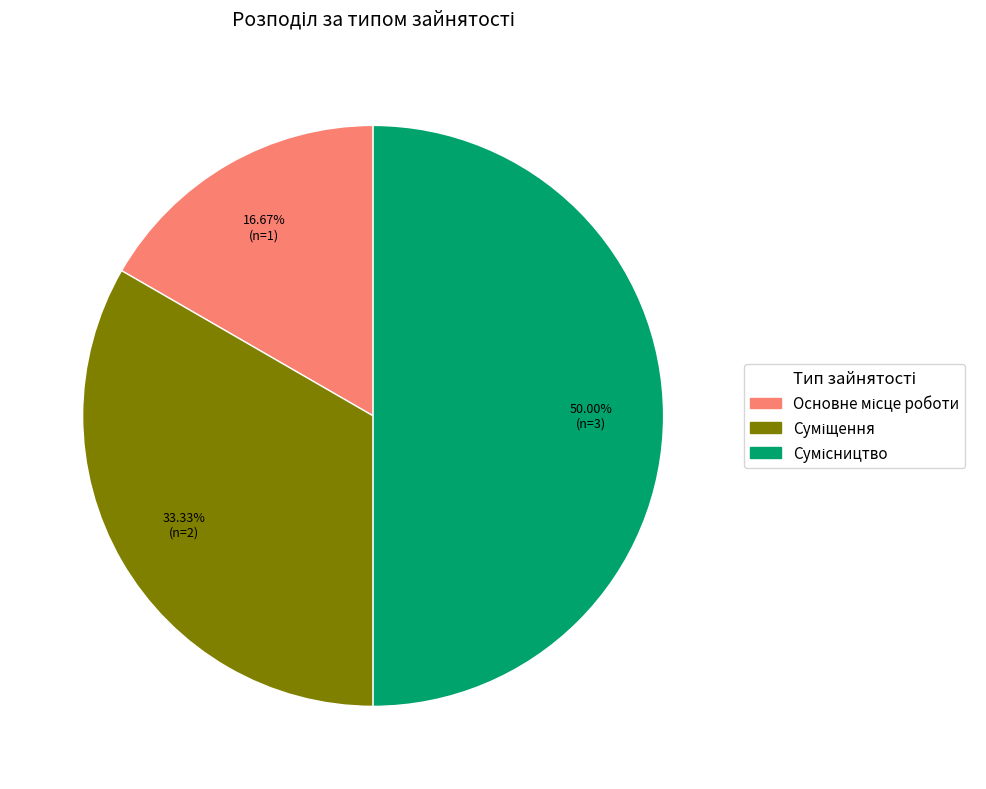

How many segments does this pie chart have?

3